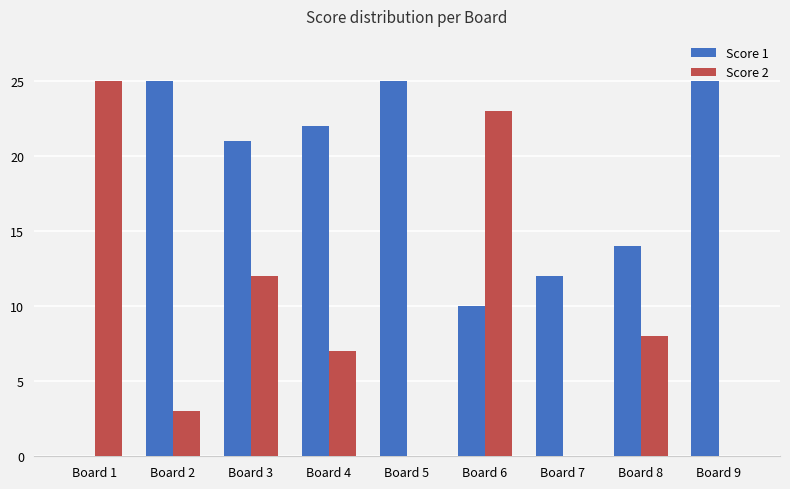

Which series changed the most between Board 1 and Board 3?

Score 1